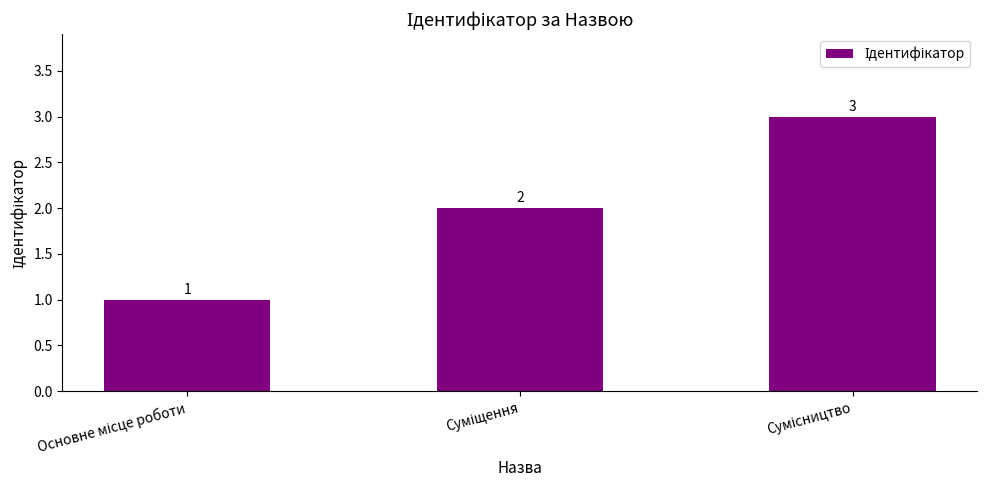

What is the sum of all values?

6